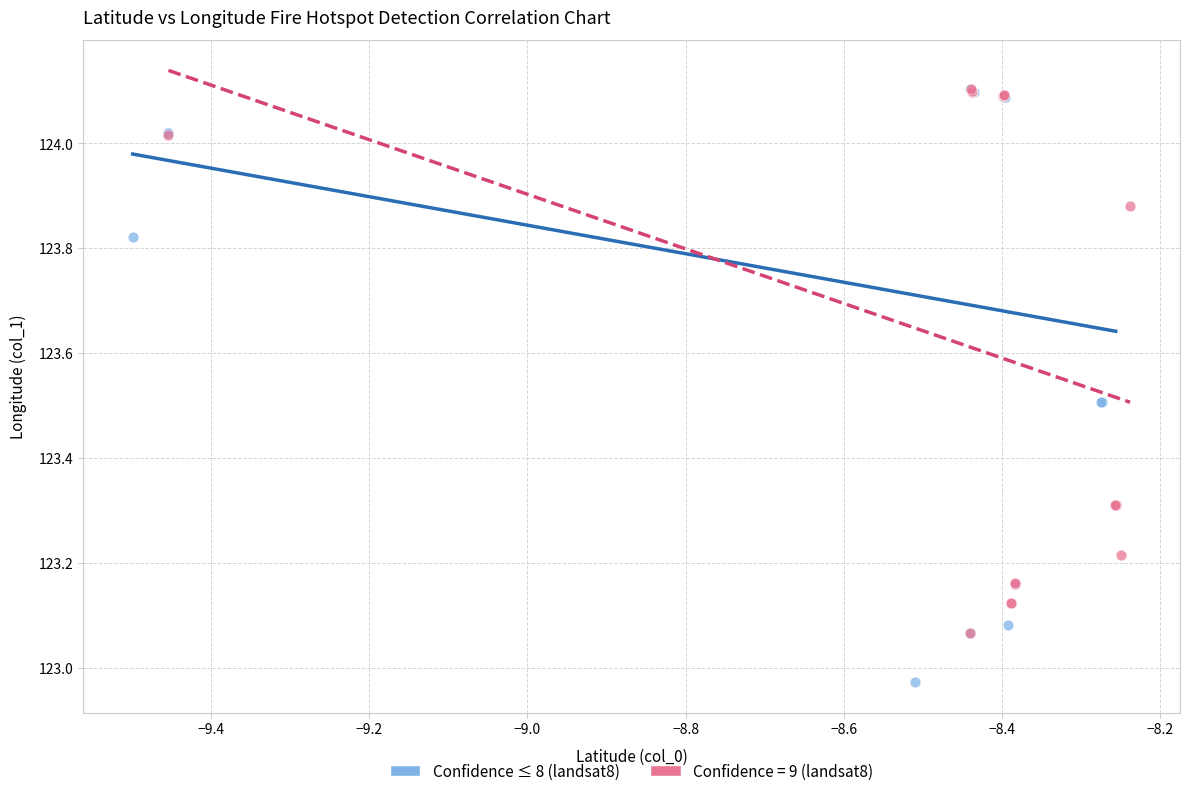

Which series has the widest spread of Y values?

Confidence ≤ 8 (landsat8)